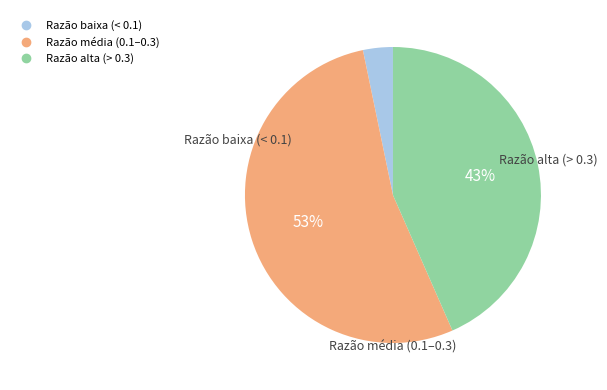

To the nearest percent, what is the average slice percentage?

33%